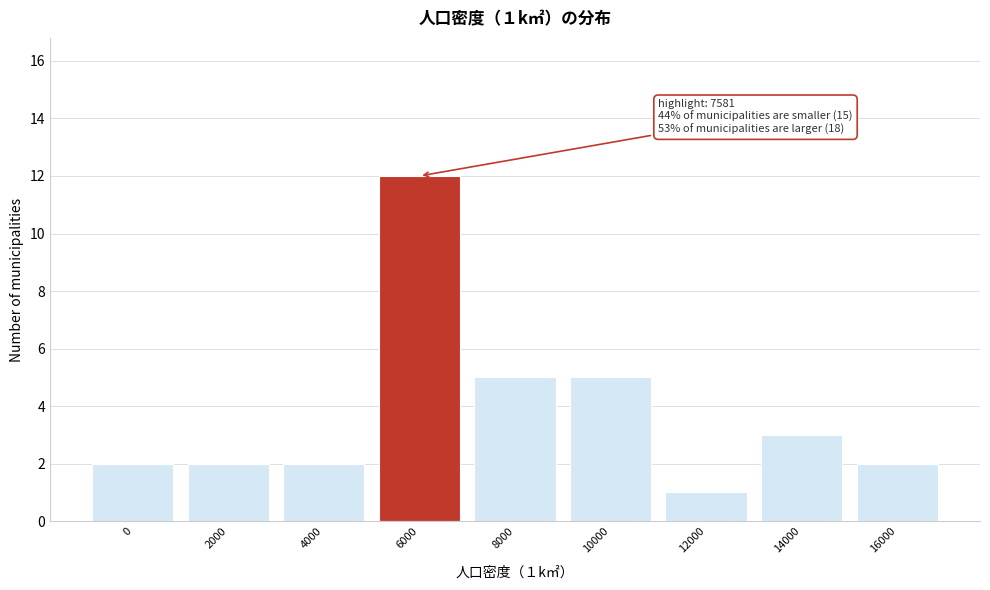

Reading left to right, extract all data points from this chart.

2	2	2	12	5	5	1	3	2